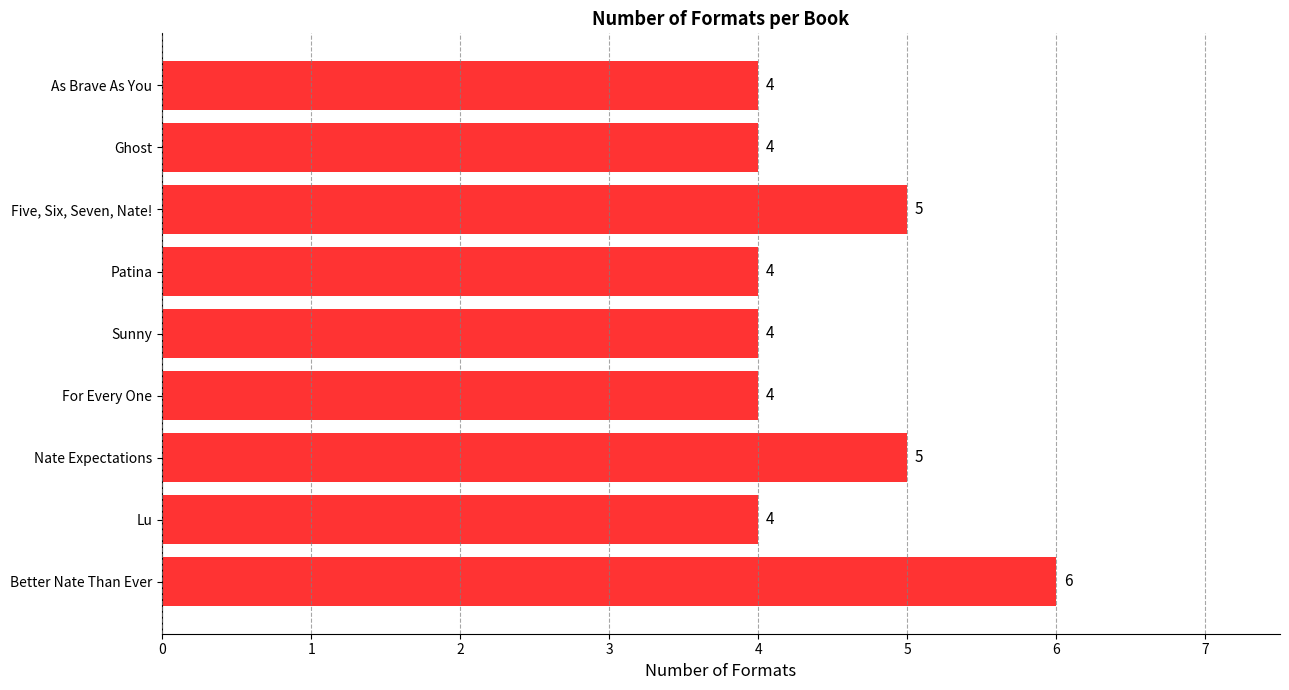

What is the approximate value at Patina?

4